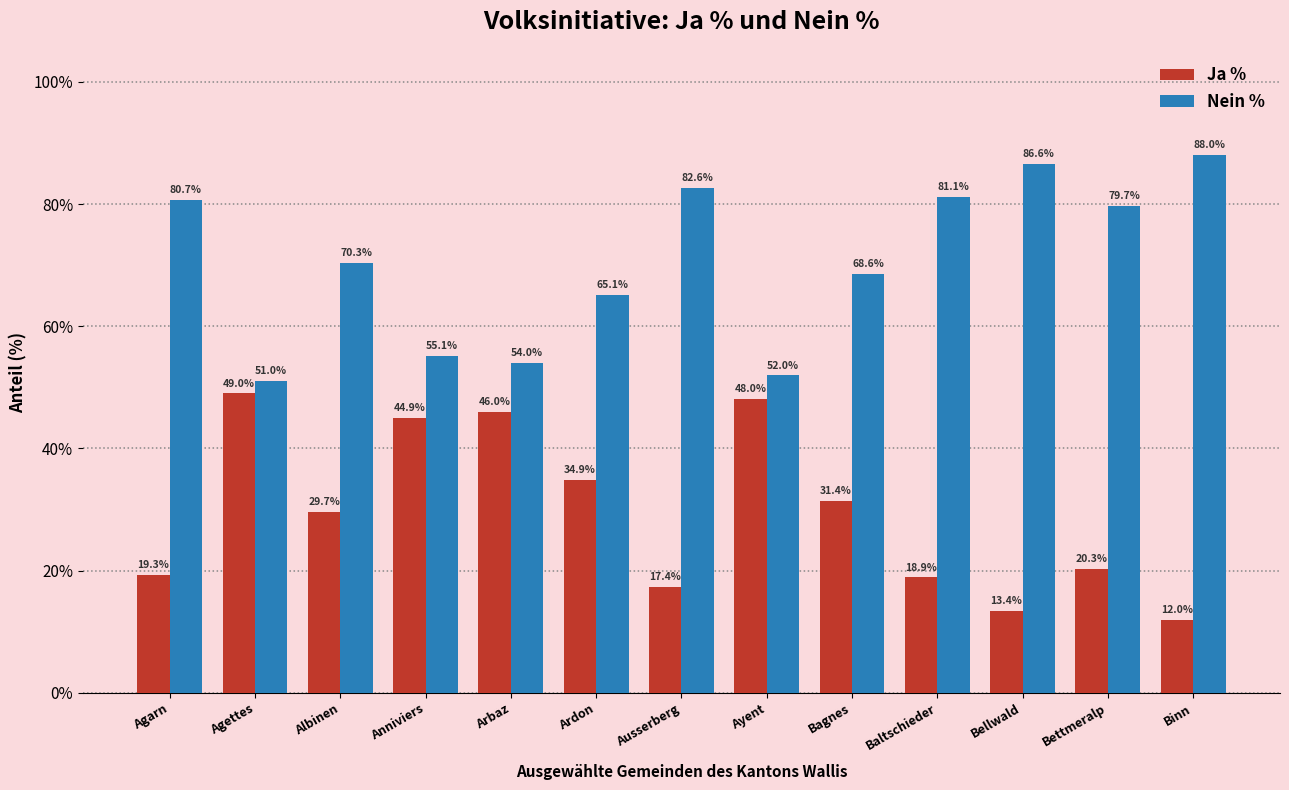

The Nein % series shows 27.2 at Agarn. True or false?

False